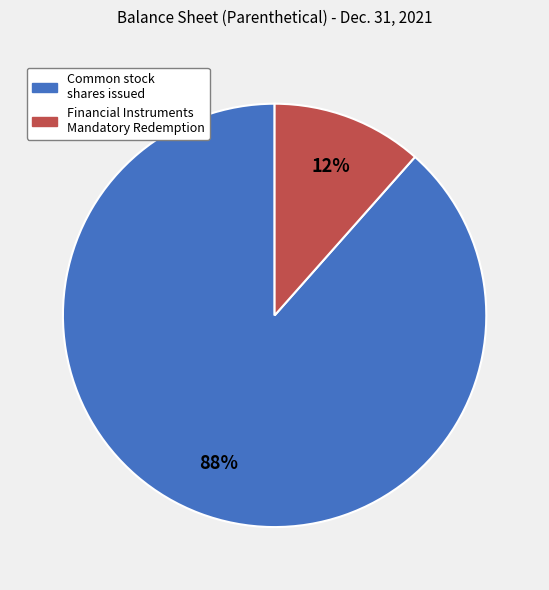

How many slices are in this pie chart?

2